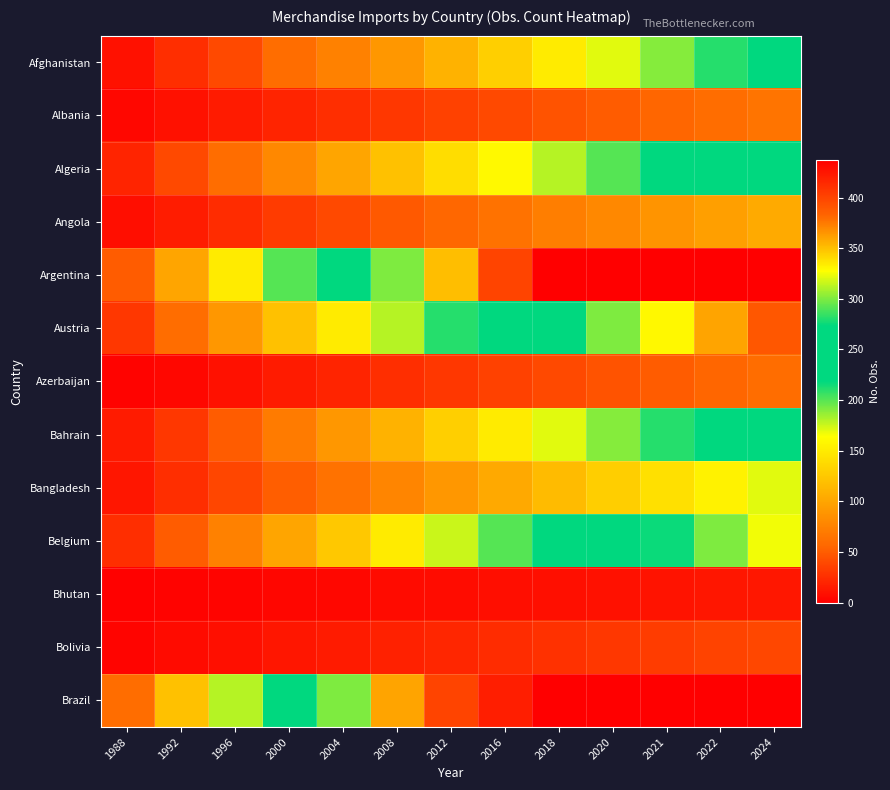

What is the difference between the highest and lowest values at 1988?

59